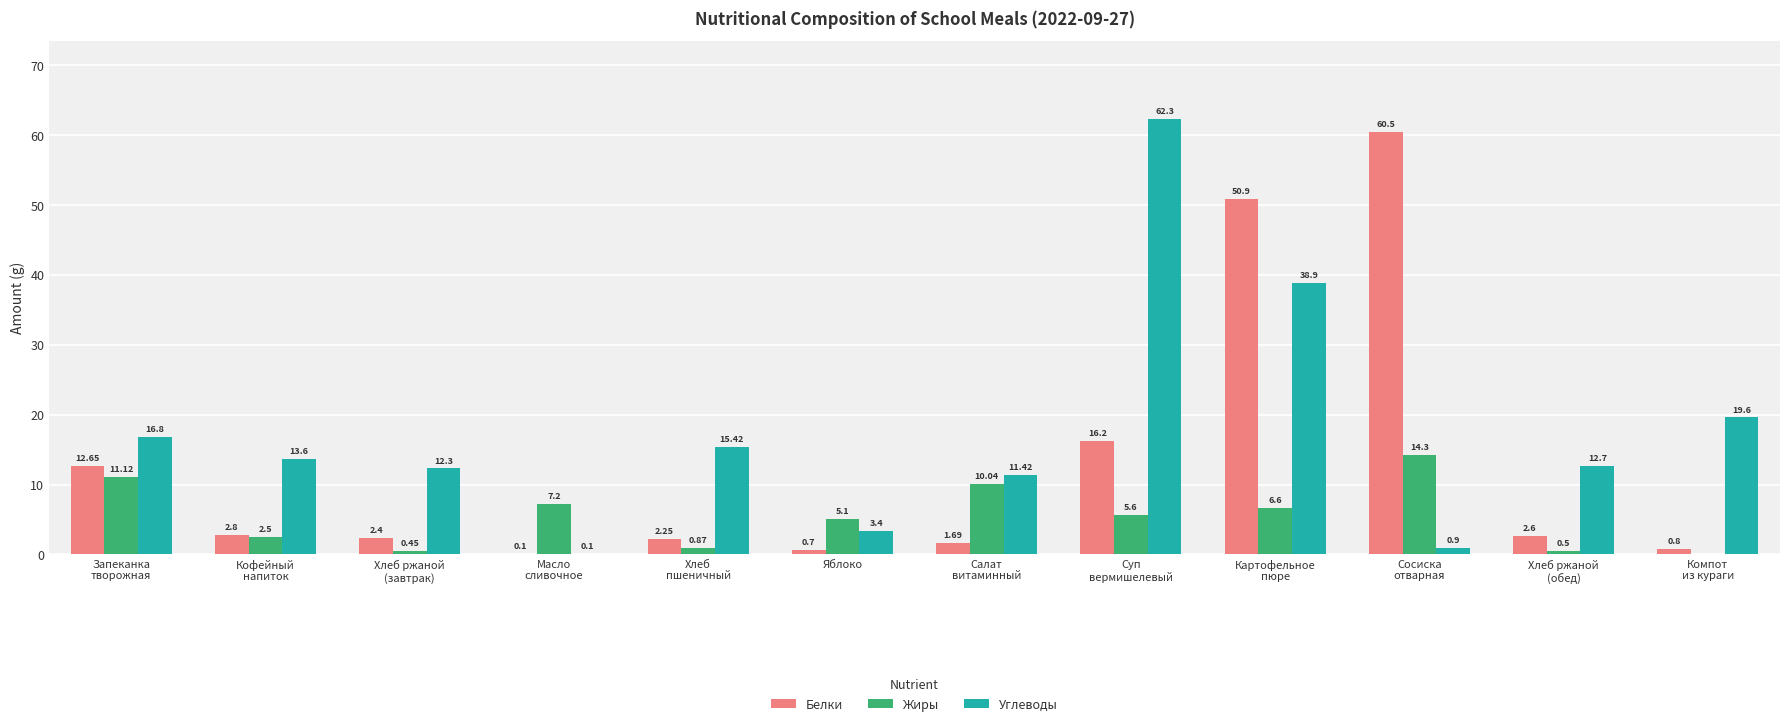

Are the bars horizontal?

No